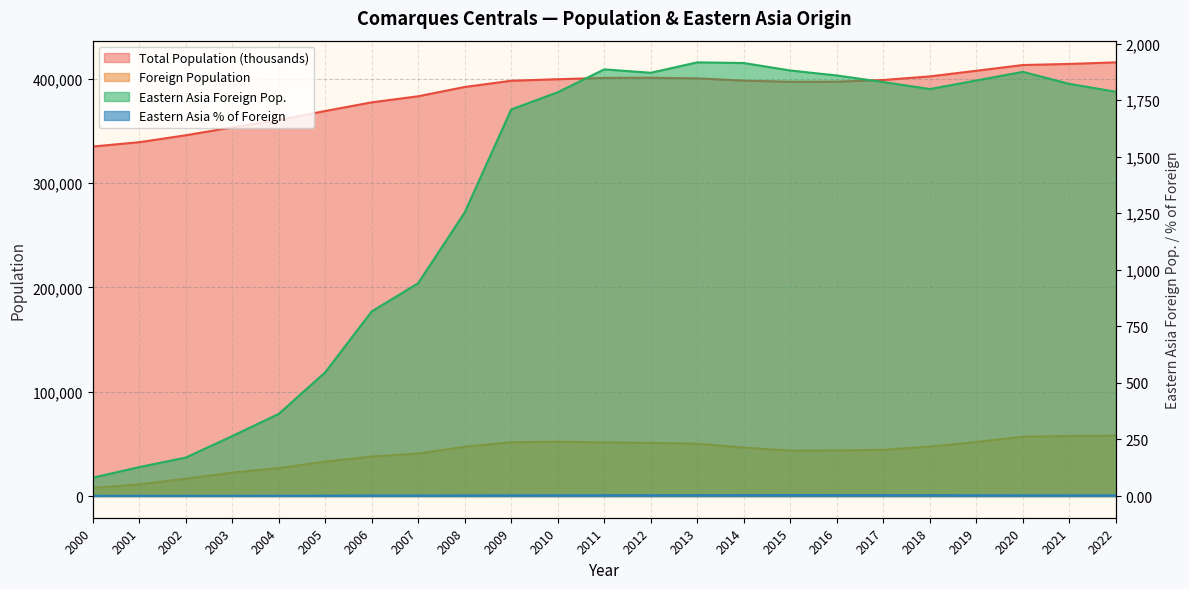

True or false: Foreign Population and Total Population (thousands) intersect in this chart.

False